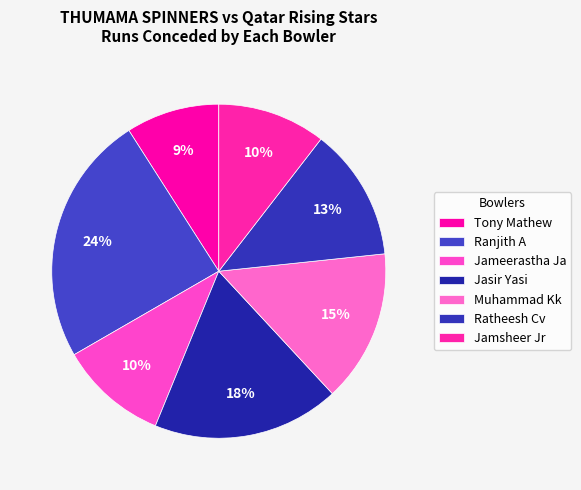

Which category has the biggest portion of the pie?

Ranjith A